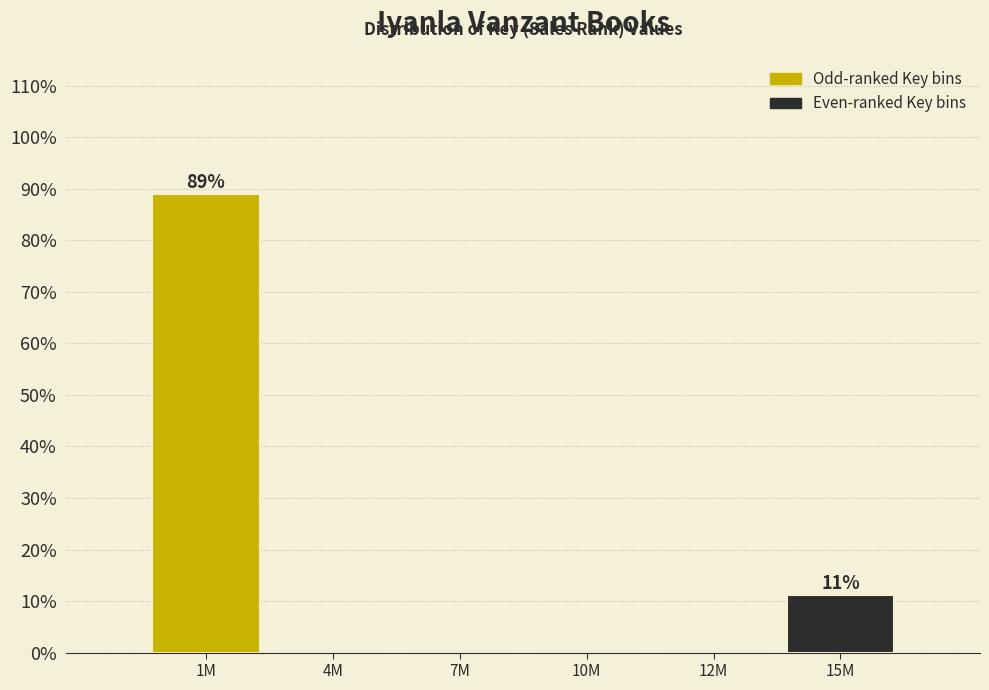

Reading left to right, extract all data points from this chart.

1M=88.9	4M=0.0	7M=0.0	10M=0.0	12M=0.0	15M=11.1